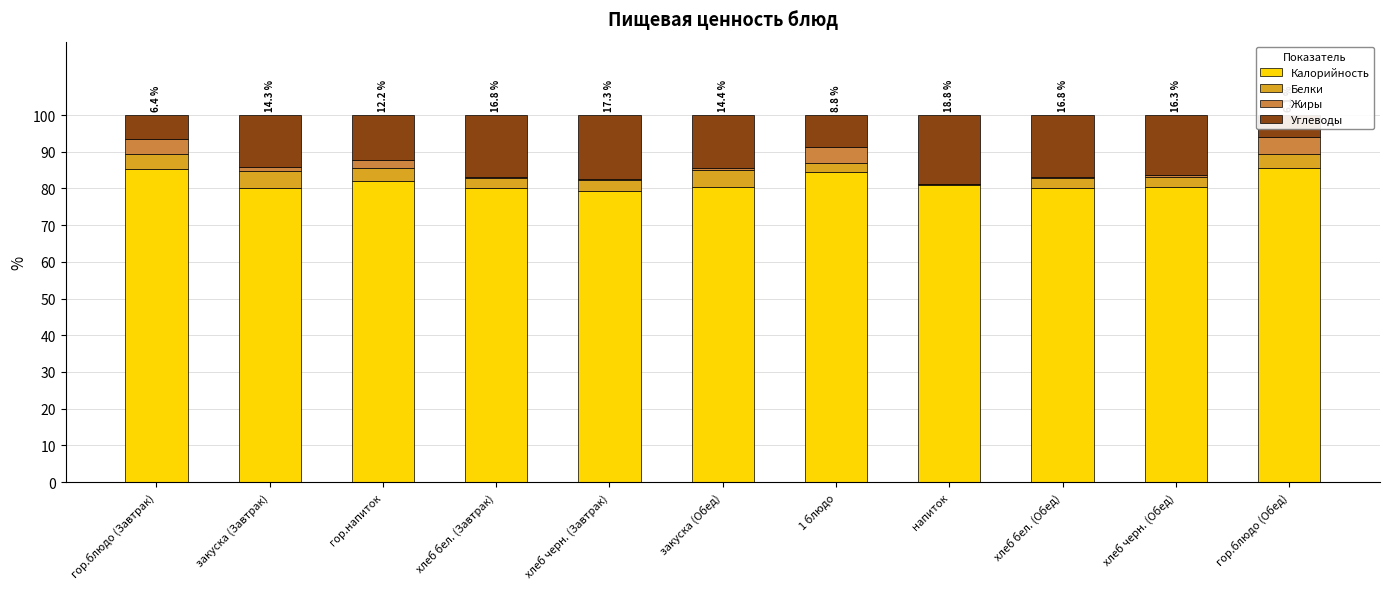

What is the maximum value for Белки?

4.8